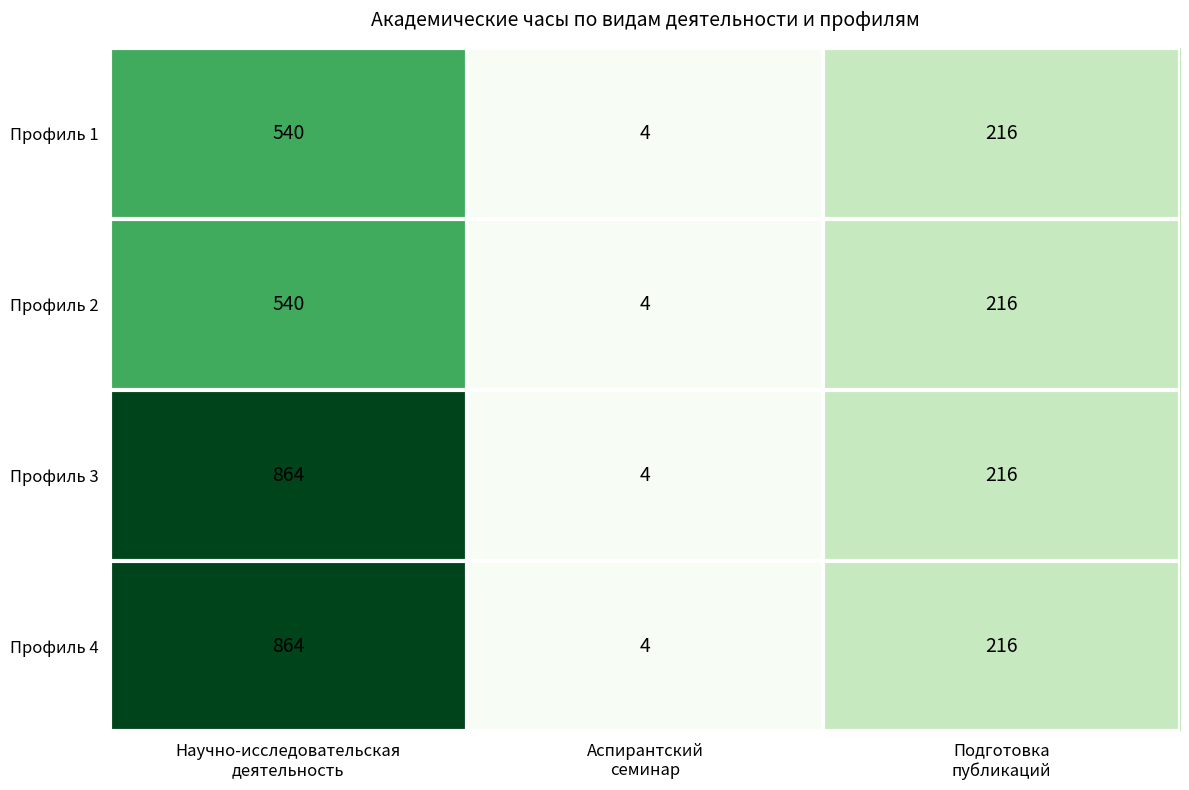

Reading left to right, list all the values displayed in this chart.

Профиль 1: 540	4	216
Профиль 2: 540	4	216
Профиль 3: 864	4	216
Профиль 4: 864	4	216